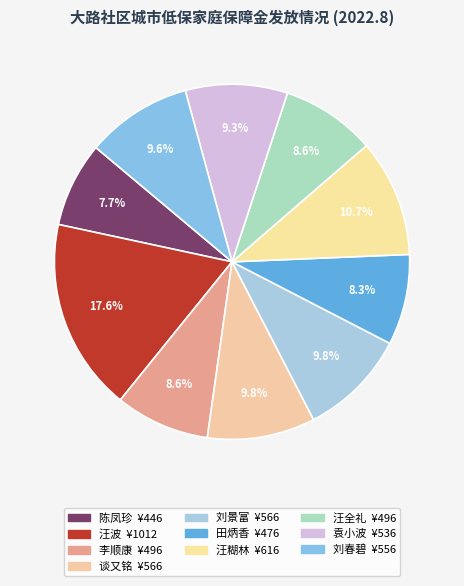

How many segments does this pie chart have?

10